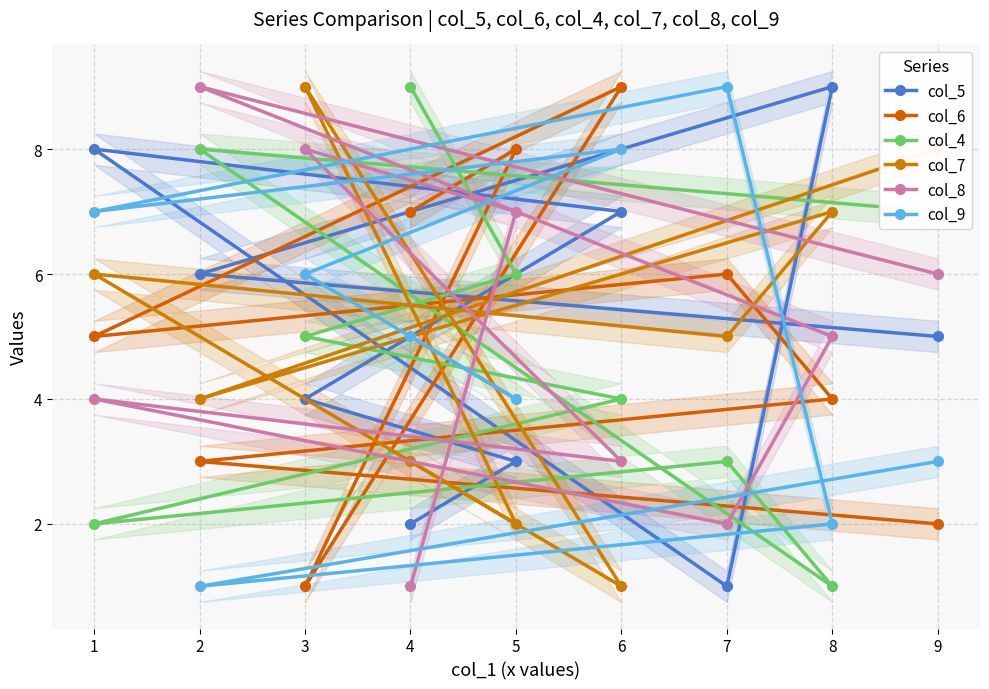

Is this an area chart (filled region under the line)?

No